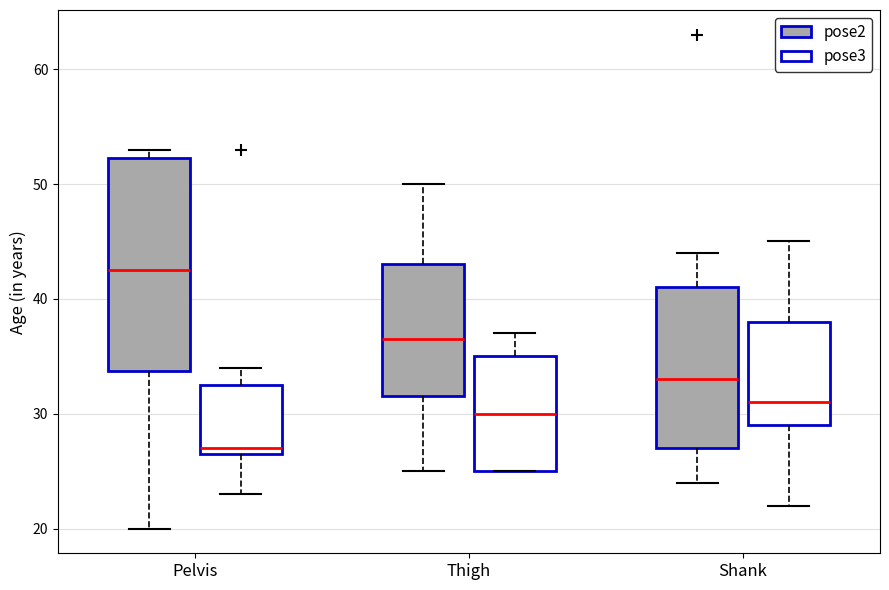

Comparing the boxes themselves (not the whiskers), which one is the tallest?

Pelvis (pose2)